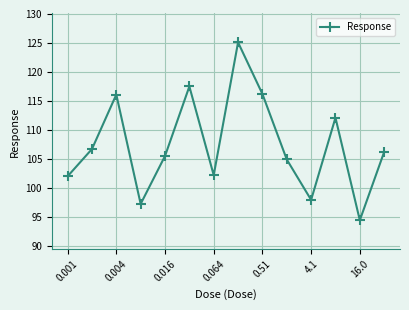

How many interior local peaks (higher than both neighbors) does the data have?

4